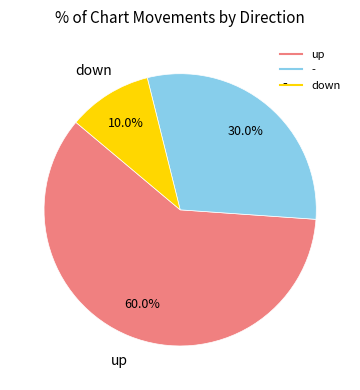

How many segments does this pie chart have?

3